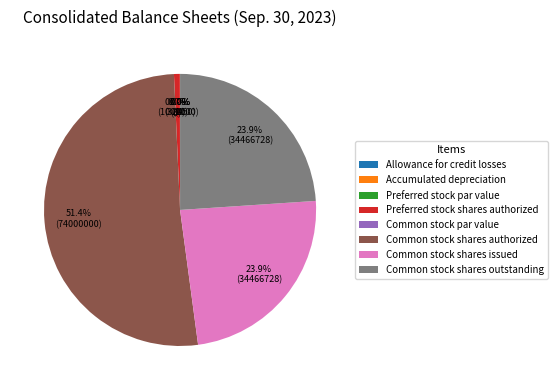

How many segments does this pie chart have?

8